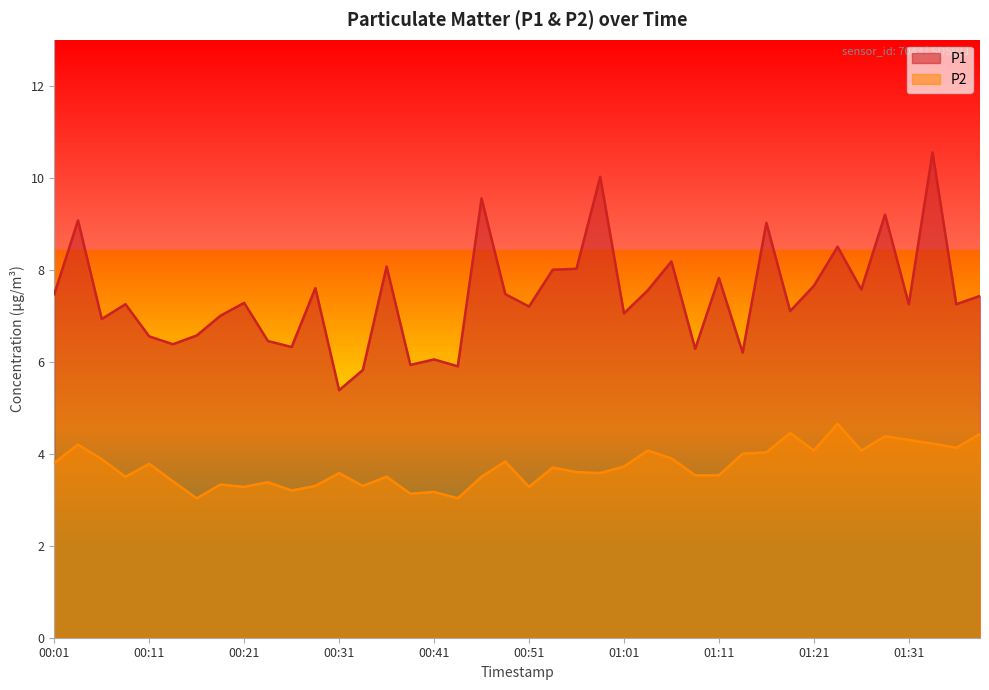

Is it true that P1 equals 14.4 at 01:06?

False